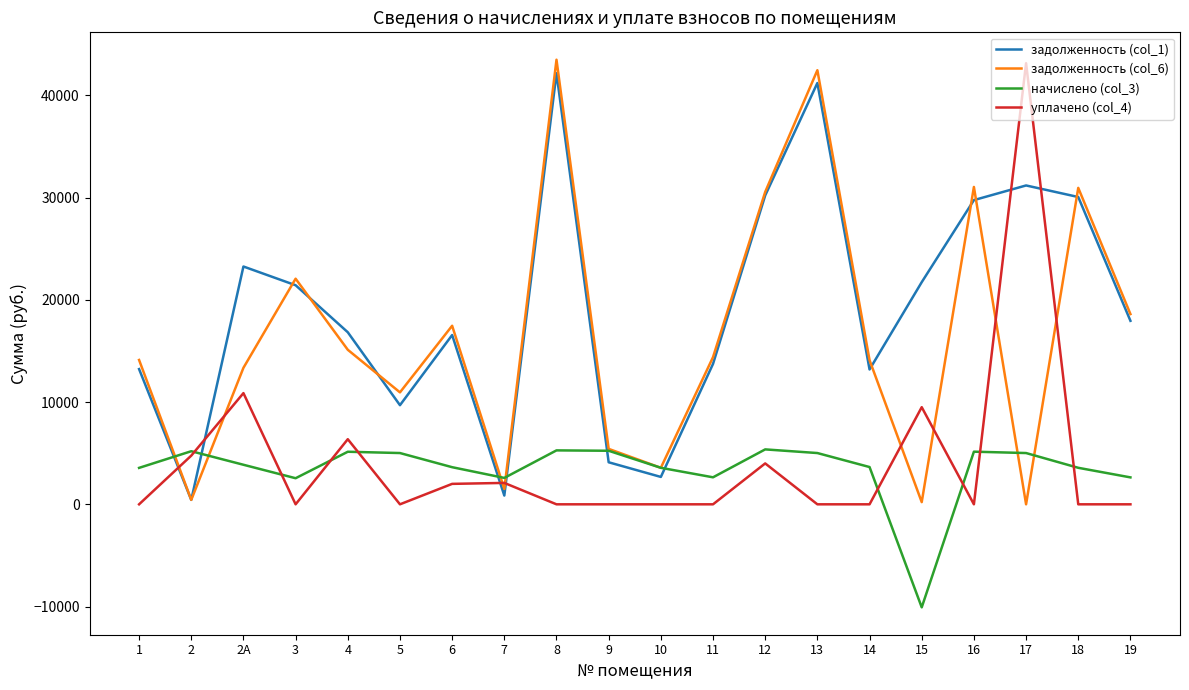

Which category has the highest value in the задолженность (col_1) series?

8